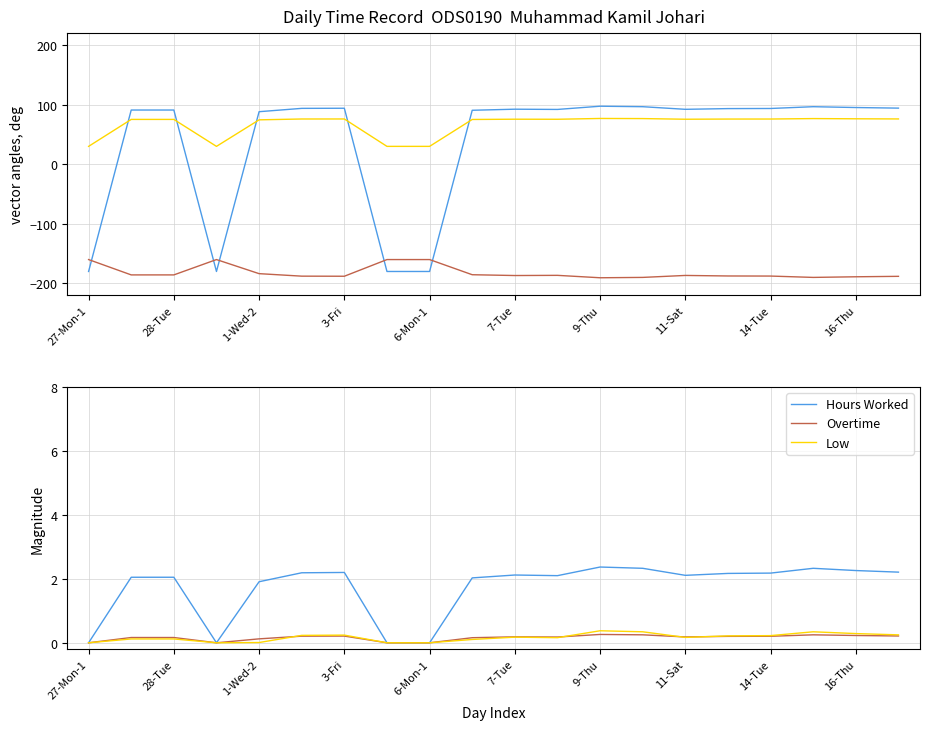

What is the value of the Hours (scaled) point at the 5th from the left?

88.2